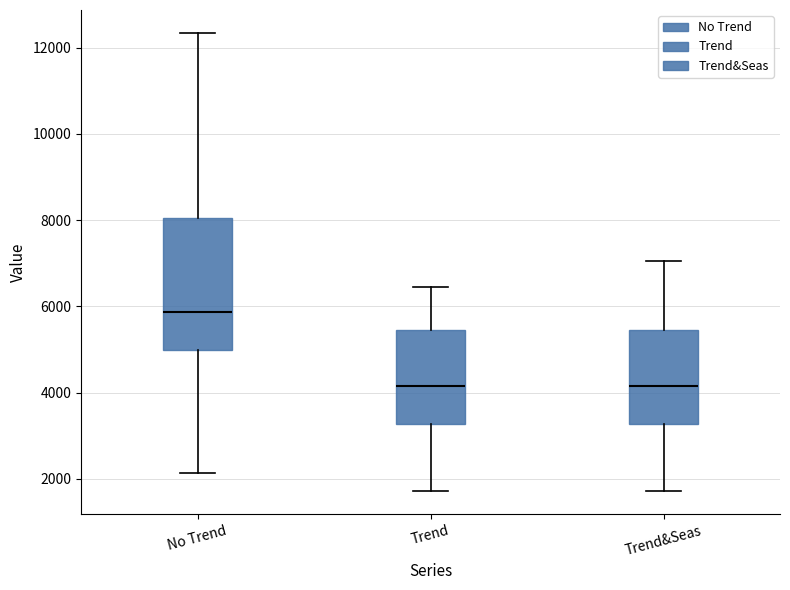

Comparing the boxes themselves (not the whiskers), which one is the tallest?

No Trend